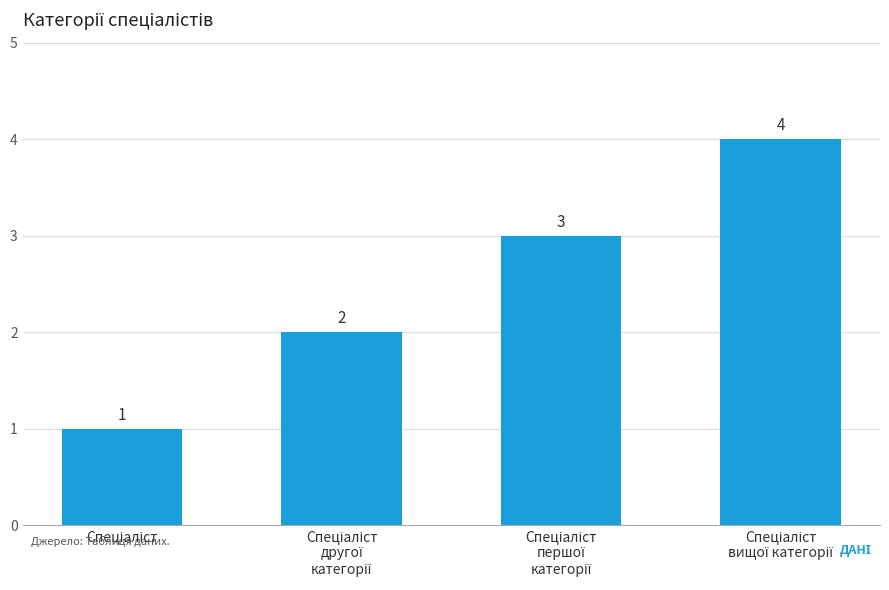

What is the difference between the second highest and second lowest values?

1